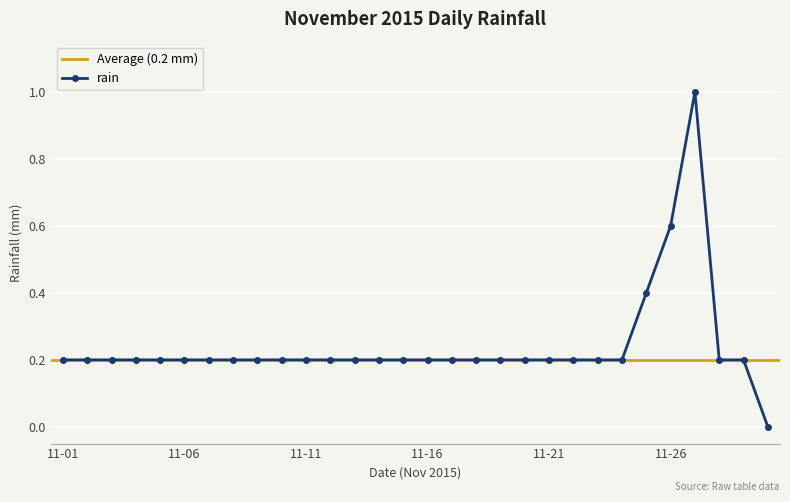

True or false: there are more than 1 points higher than both neighbors.

False